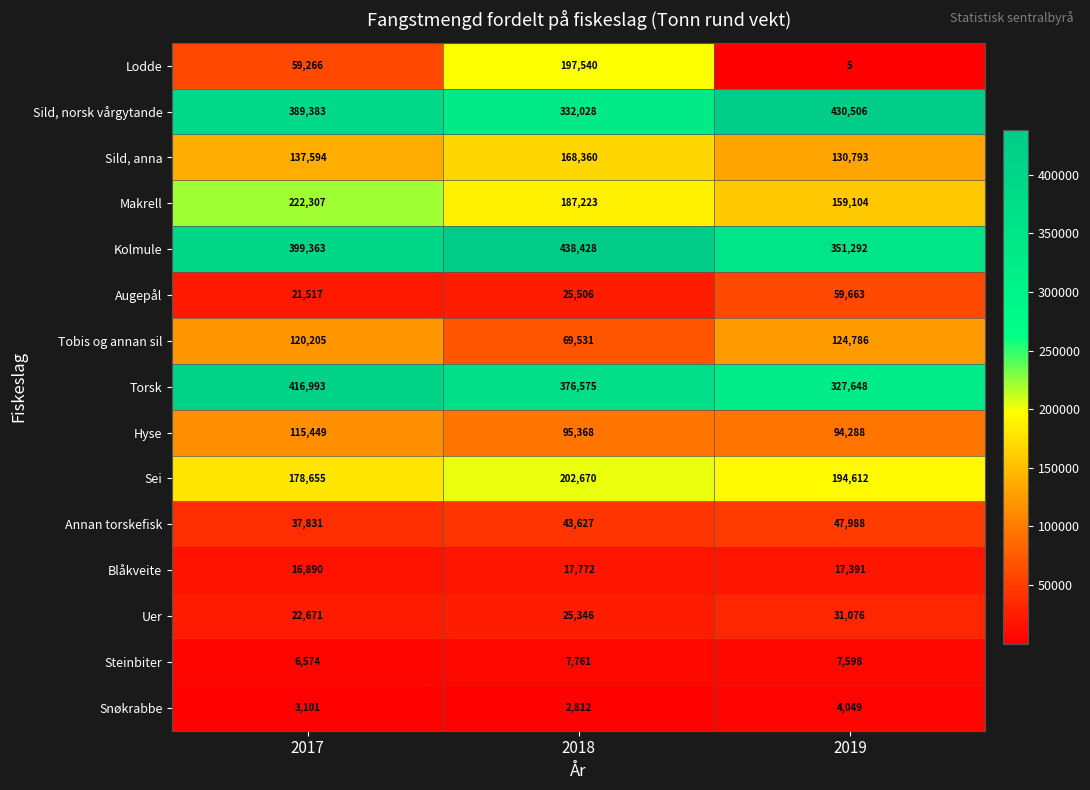

Is it true that Kolmule equals 133202 at 2017?

False